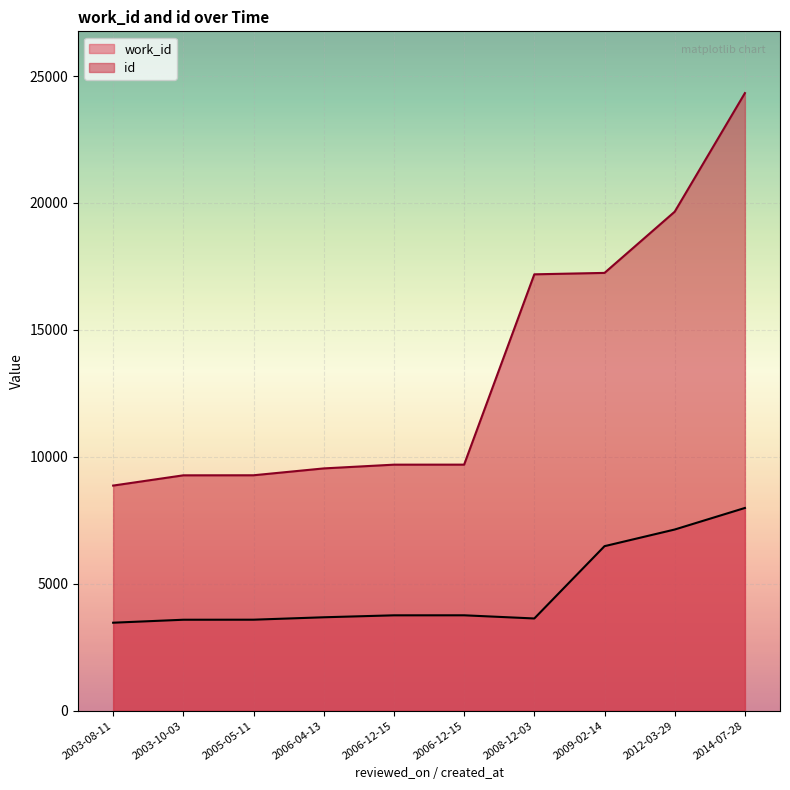

True or false: id has more than 1 interior local peaks.

False